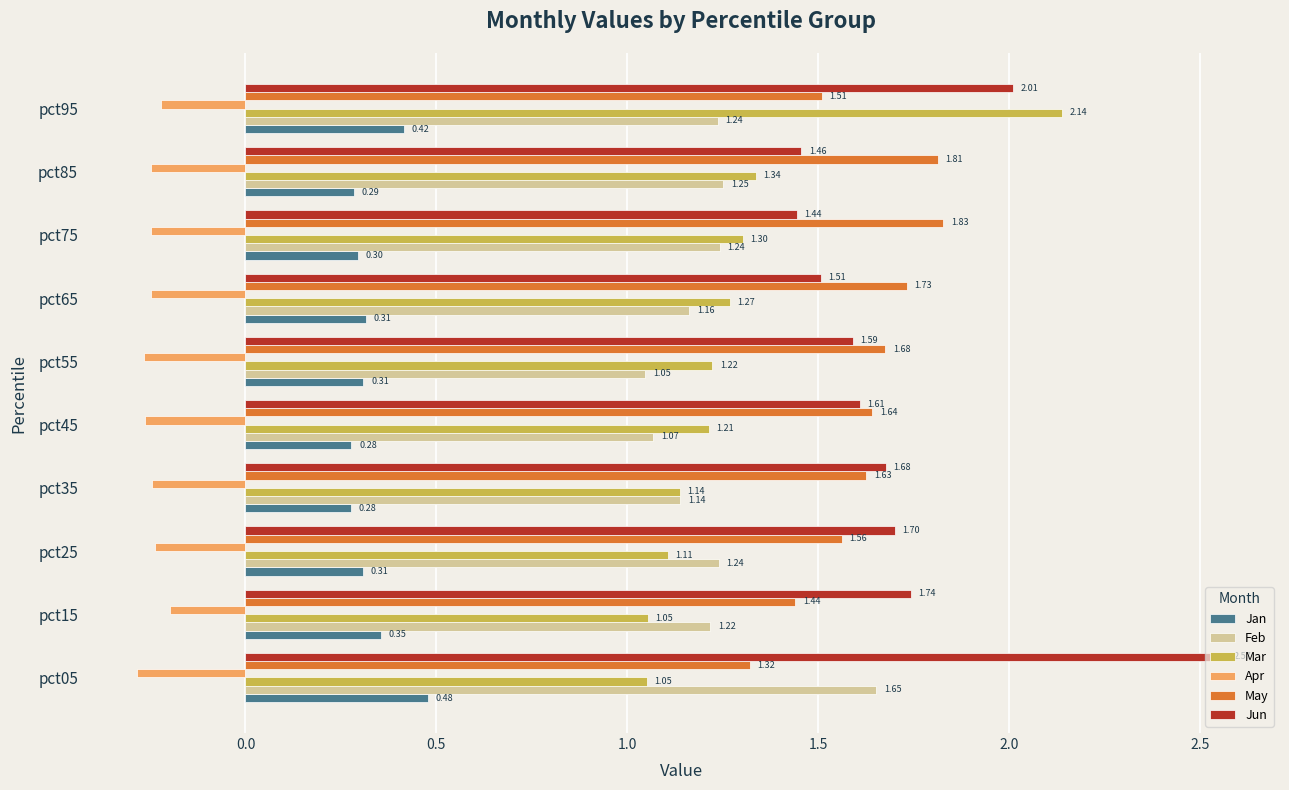

What is the sum of the Feb values at pct95 and pct05?

2.9